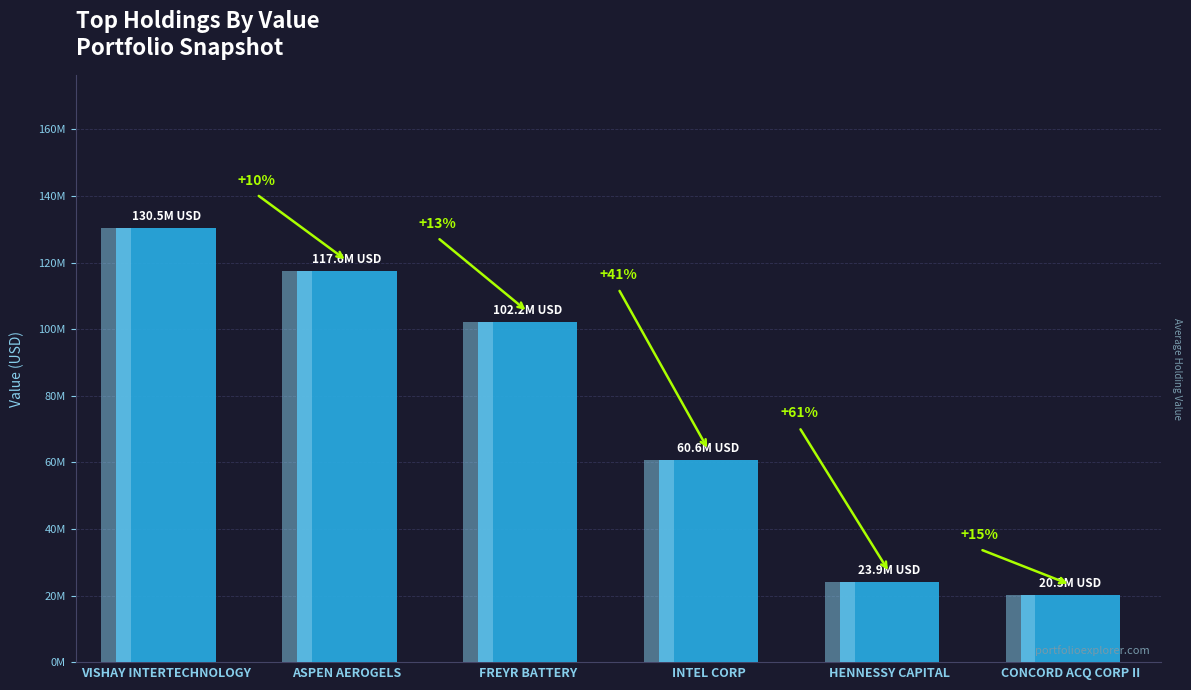

What is the change in value from VISHAY INTERTECHNOLOGY to FREYR BATTERY?

-28303618